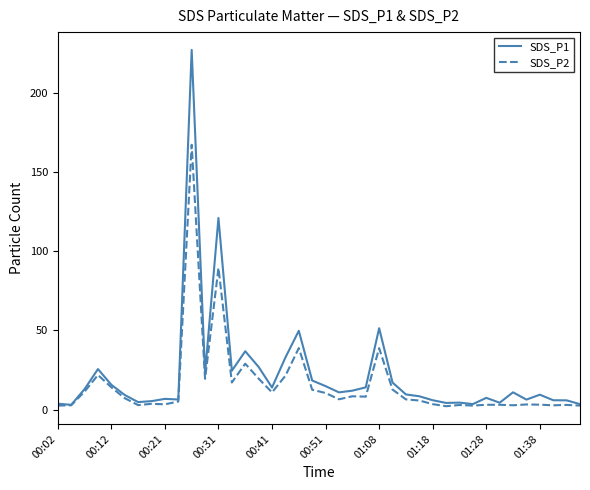

Which series has the widest spread of values?

SDS_P1